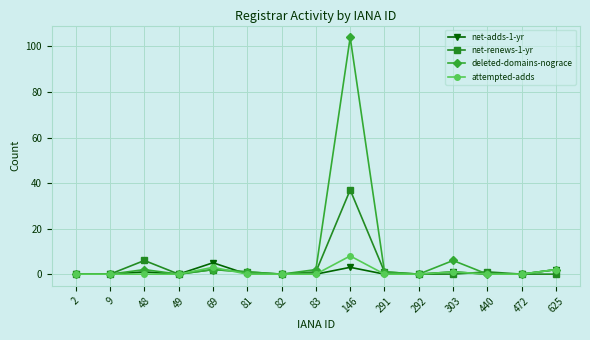

True or false: deleted-domains-nograce has a value of 0 at 472.

True